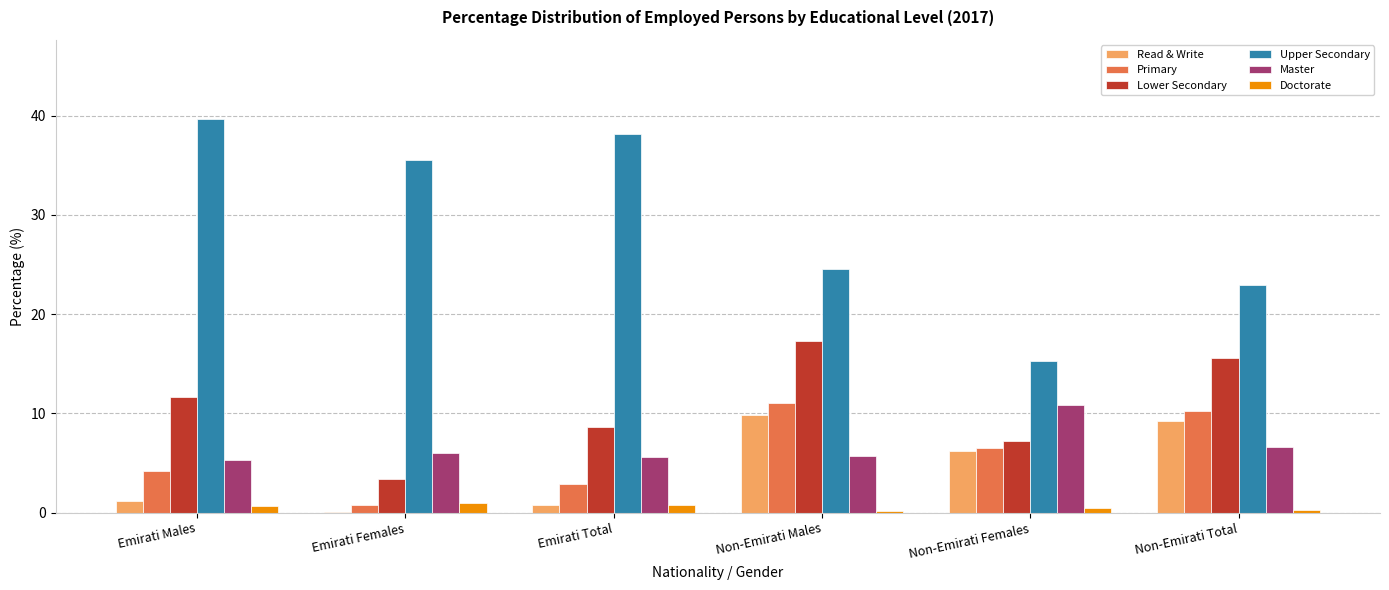

Read the Lower Secondary value at Non-Emirati Females.

7.2